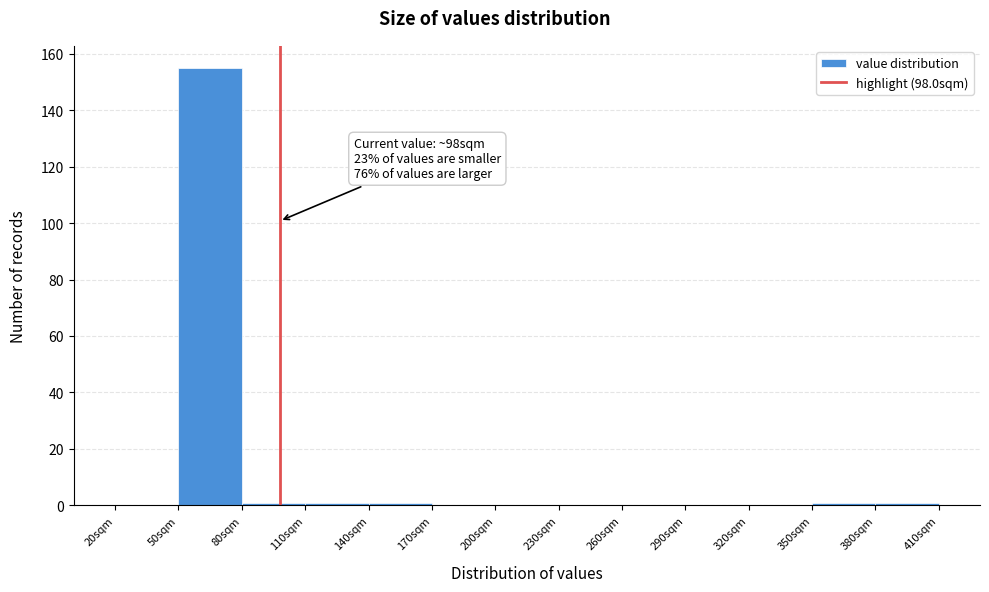

Over which range of the x-axis is the bar tallest?

50 to 80